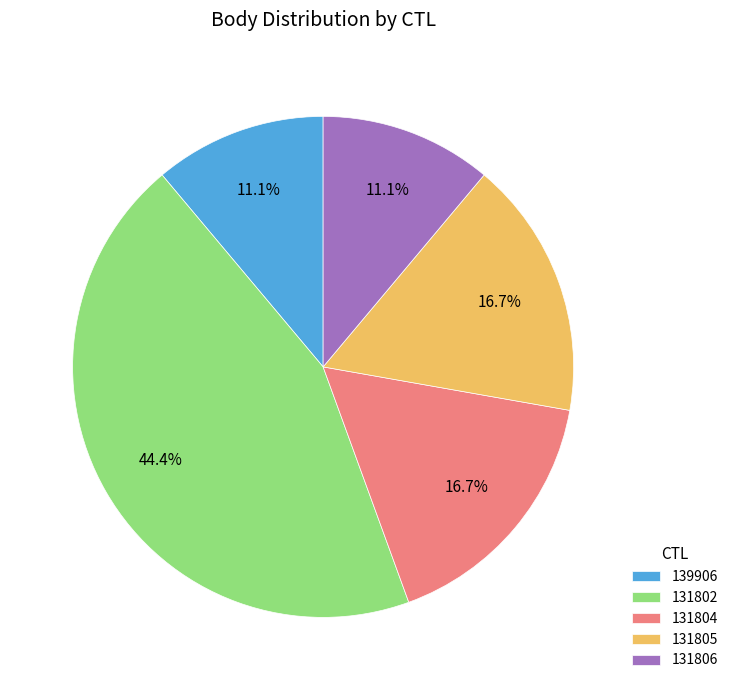

Is it true that 131805 is 7% of the pie?

False